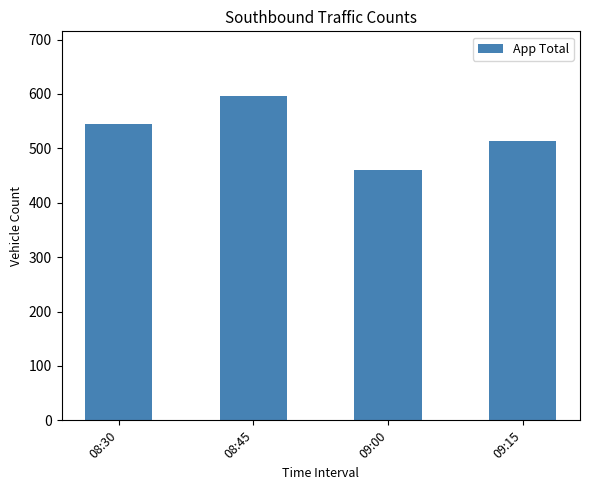

What is the greatest value displayed?

596